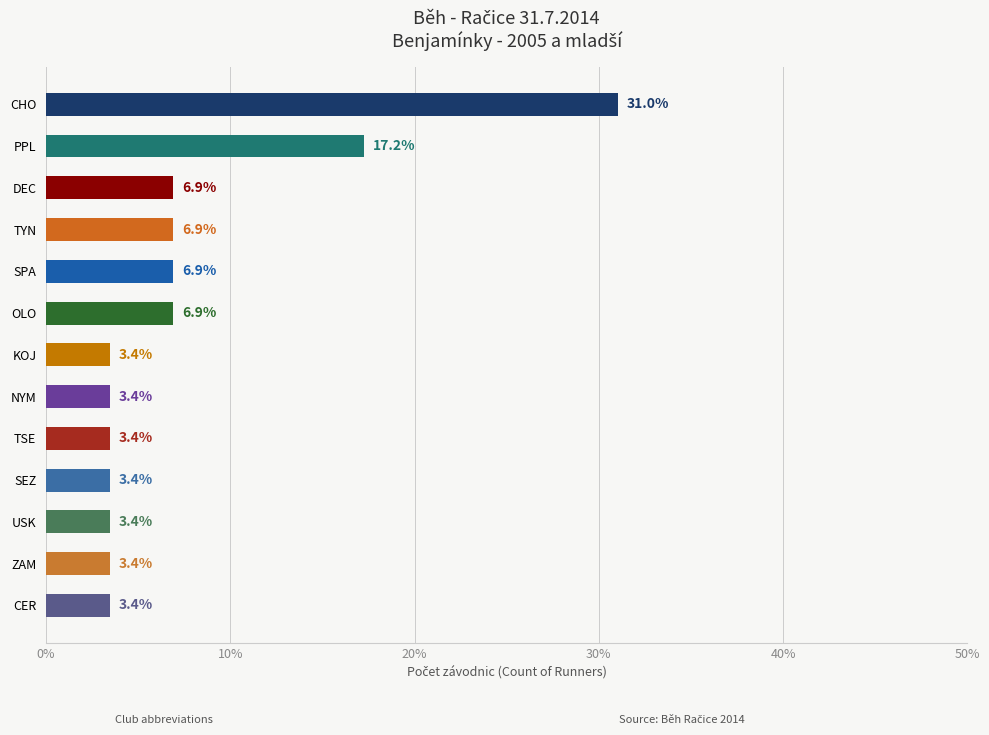

What is the label of the 11th bar from the bottom?

DEC